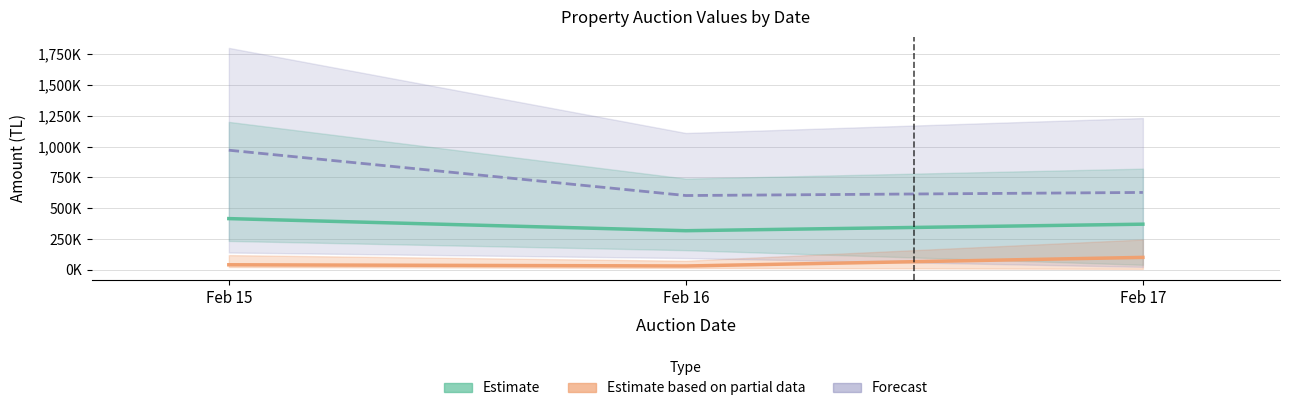

Is the value of Estimate based on partial data at Feb 16 greater than the value of Estimate at Feb 16?

No